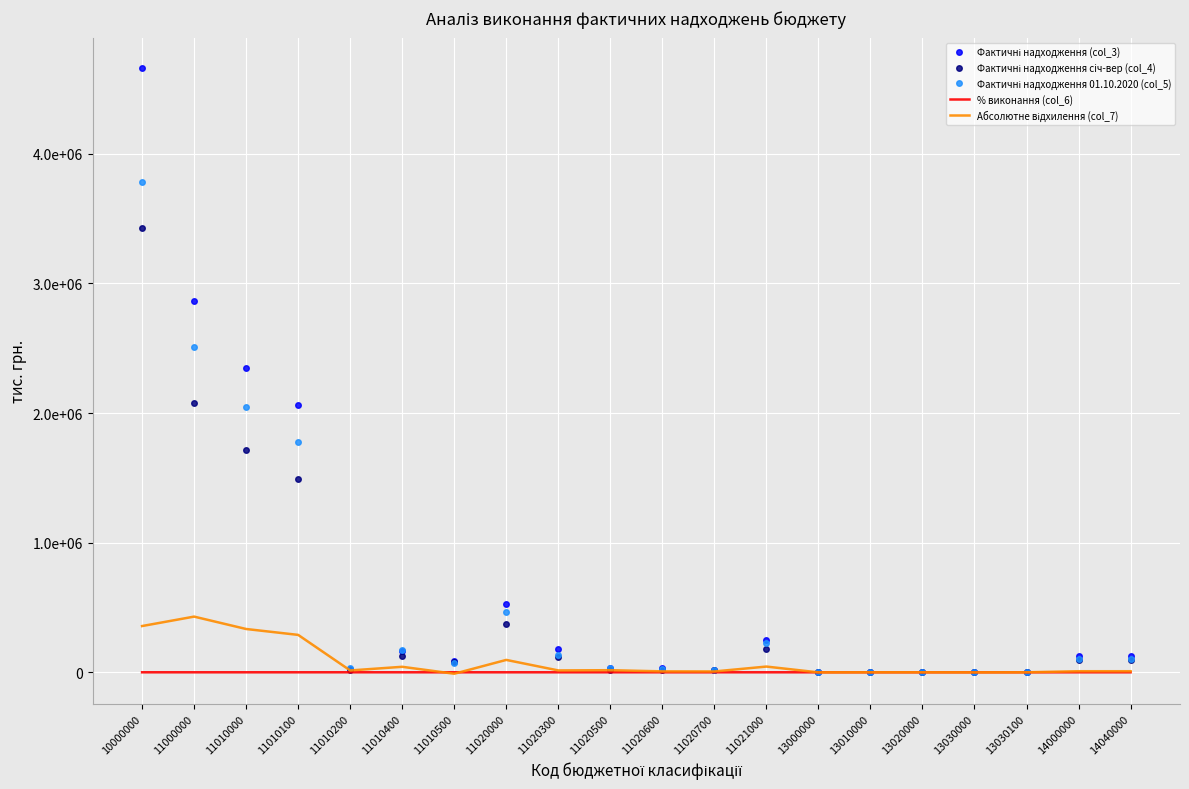

Where is the first local minimum for Фактичні надходження 01.10.2020 (col_5)?

11010200